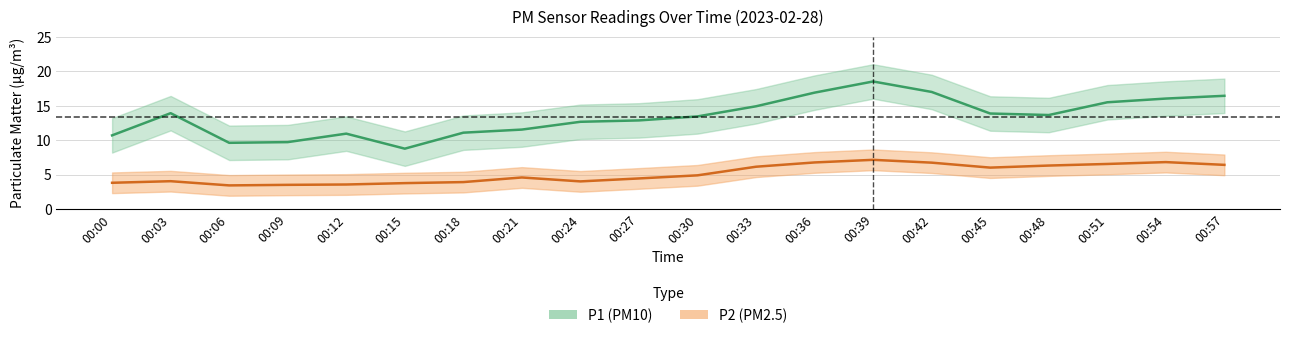

True or false: P1 and P2 cross at least once.

False